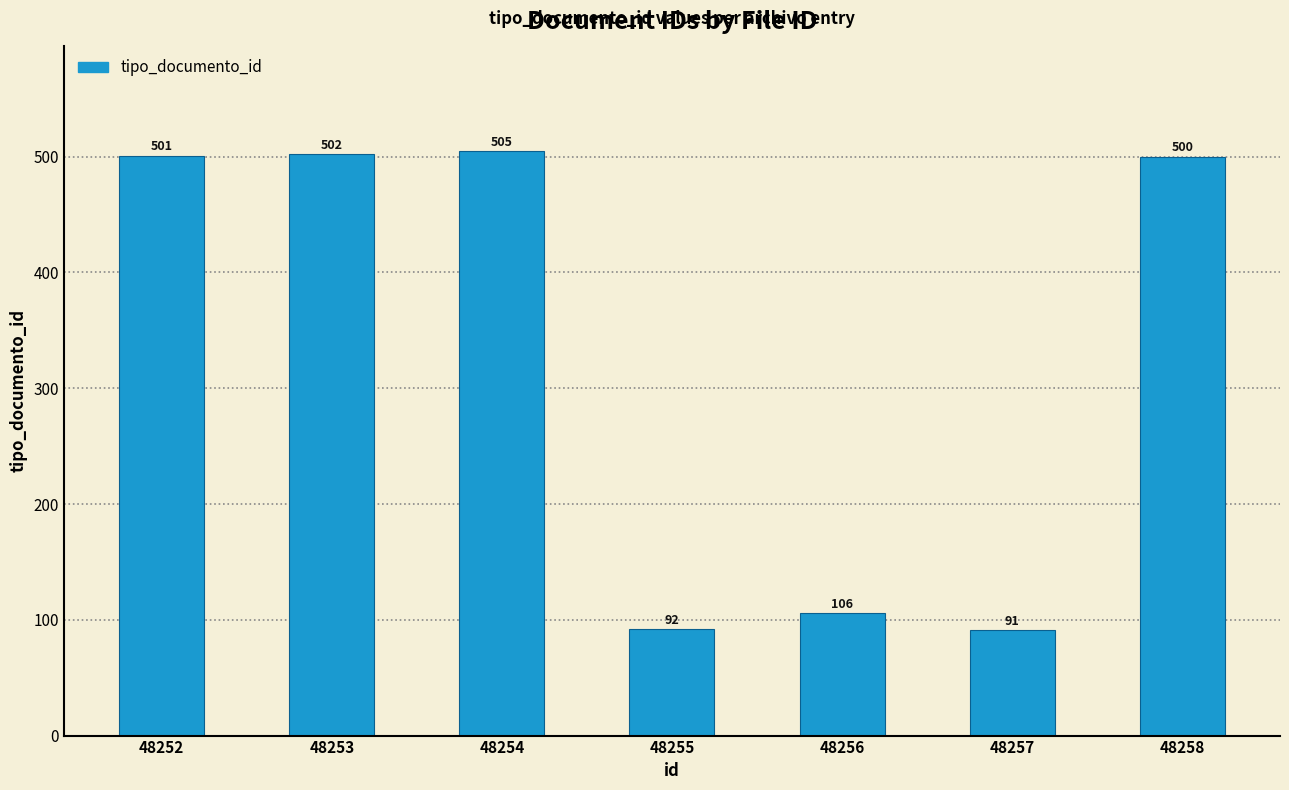

Approximately how many times larger is the value at 48252 compared to 48254?

1.0